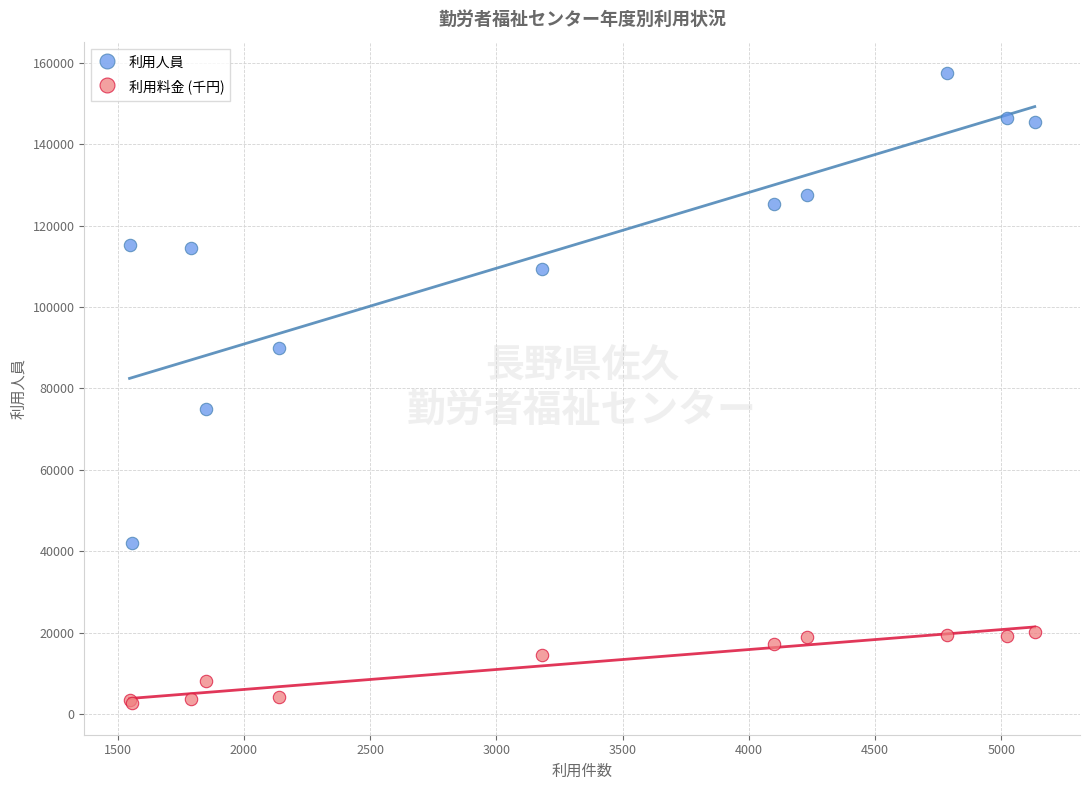

Across all series, what Y value is closest to 80065?

74967